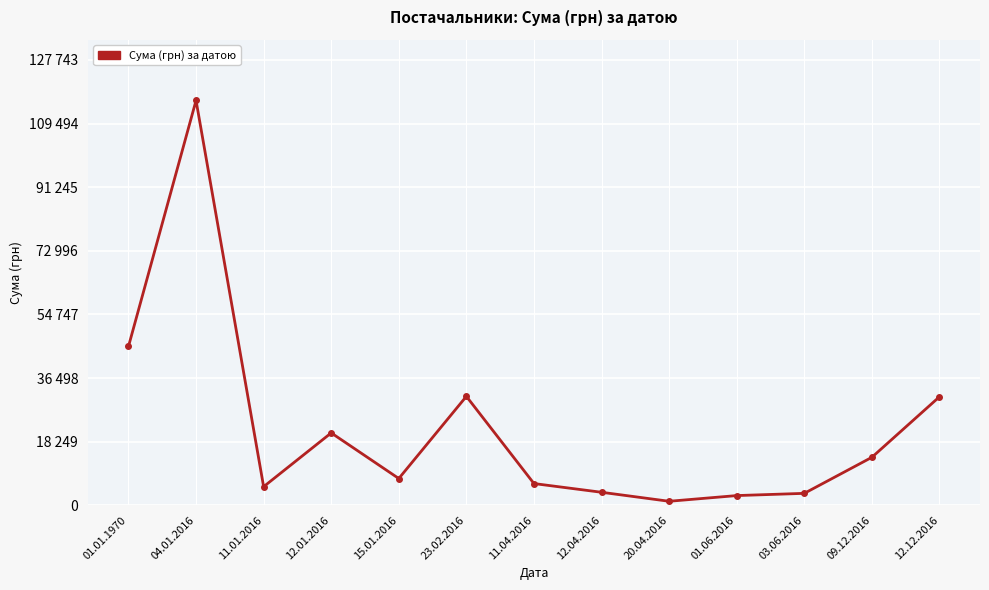

Is this an area chart (filled region under the line)?

No